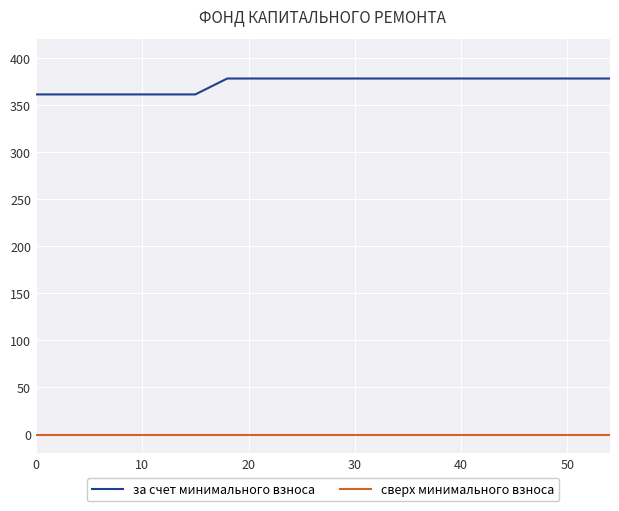

What is the highest value of the за счет минимального взноса series?

377.9